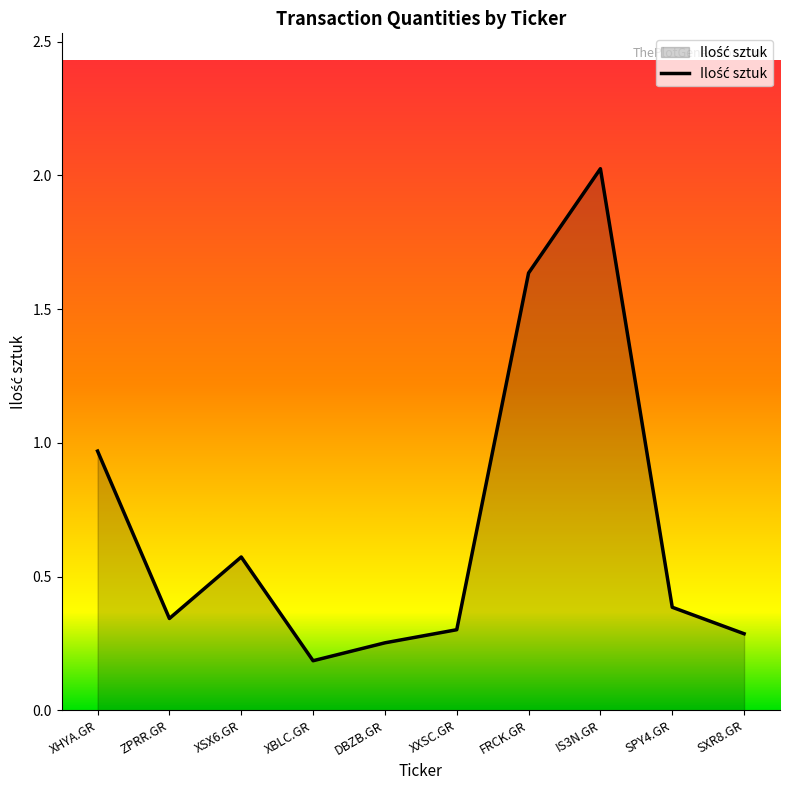

What is the difference between the maximum and second lowest values?

1.8